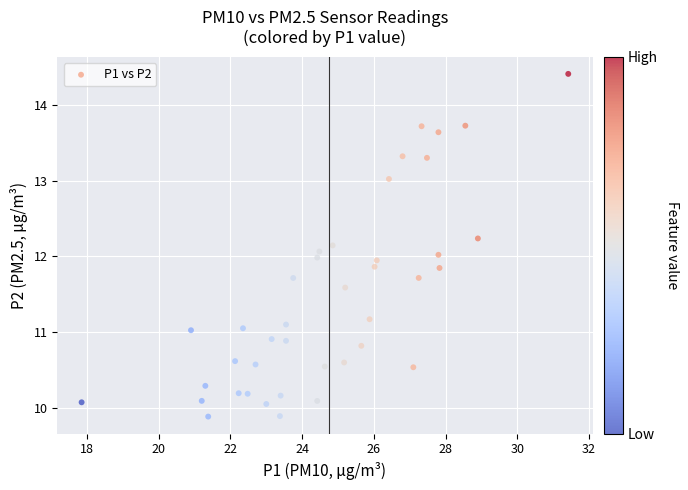

What is the range of X values (max minus min)?

13.6